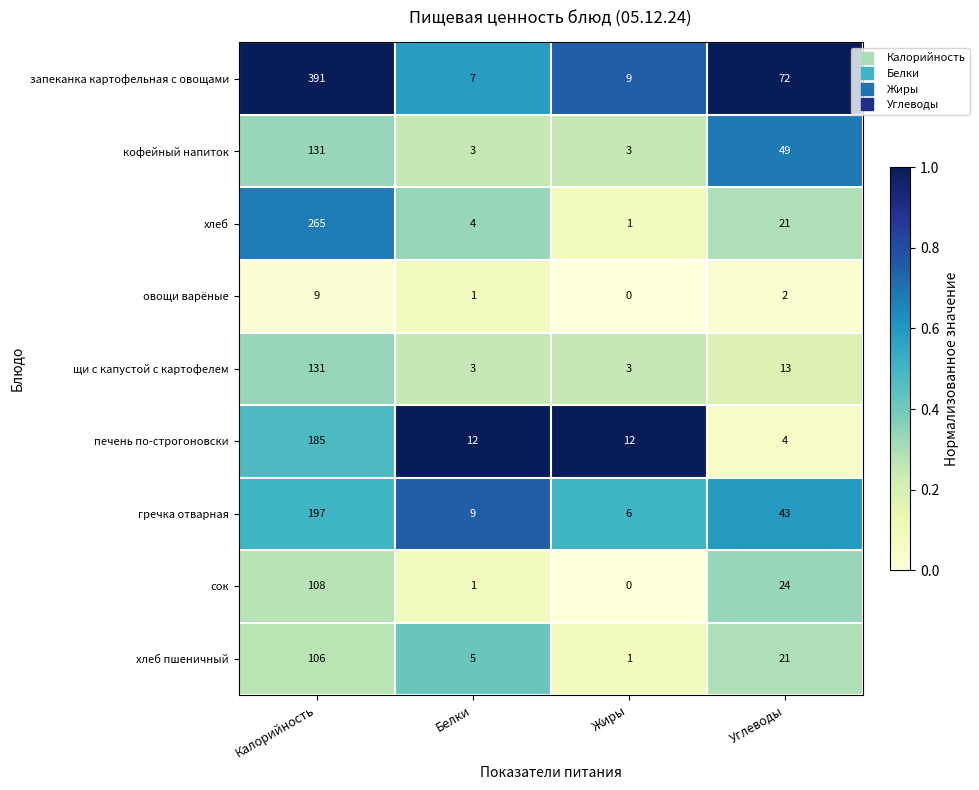

What is the difference between the maximum and minimum values in the овощи варёные series?

9